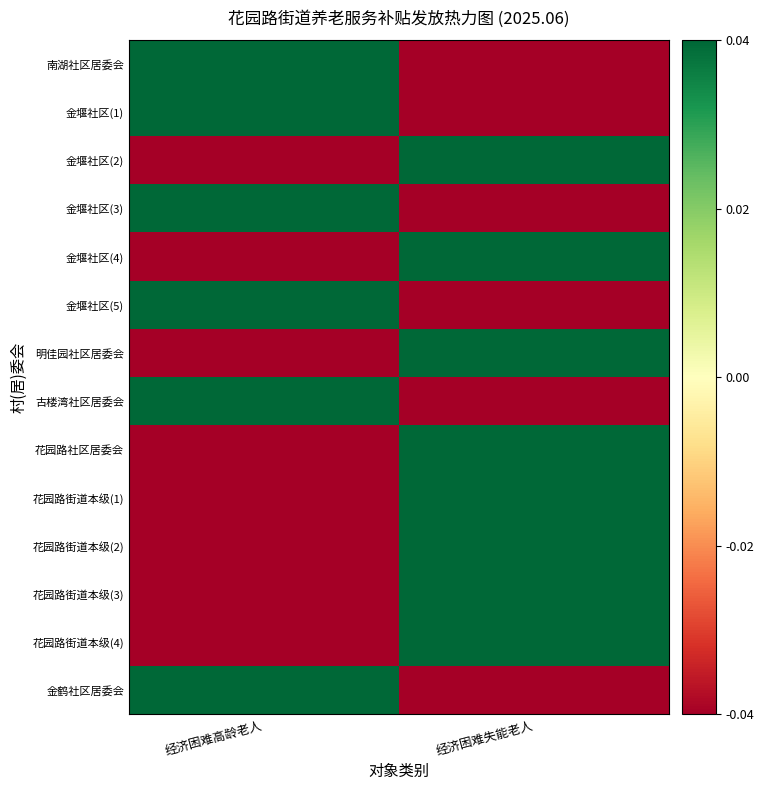

Which has a higher value, 经济困难失能老人 or 经济困难高龄老人?

经济困难高龄老人